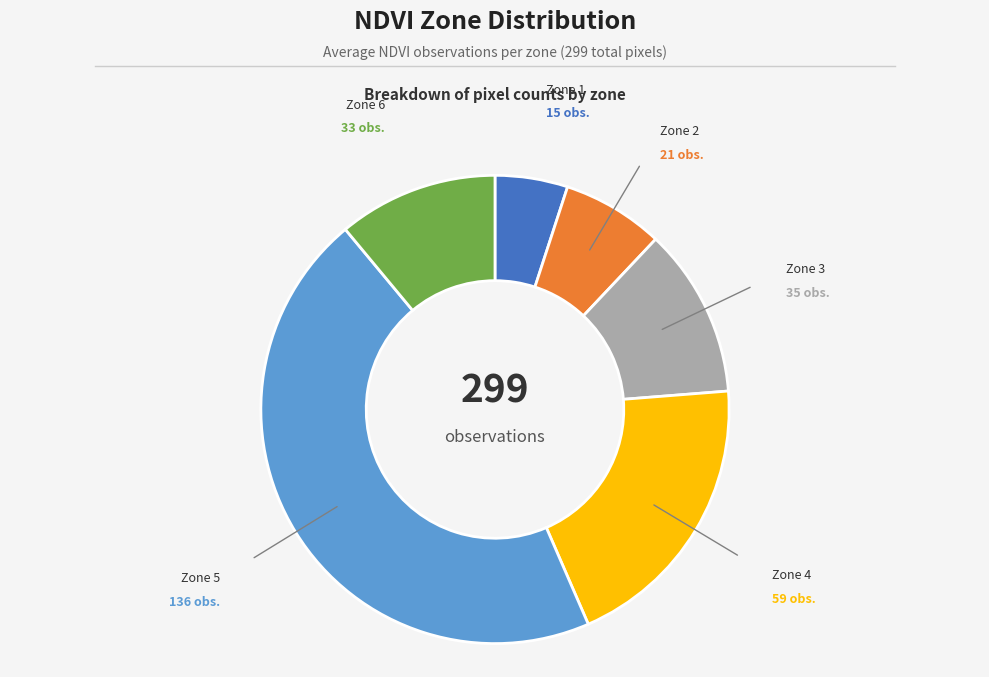

Is there a majority slice in this chart?

No